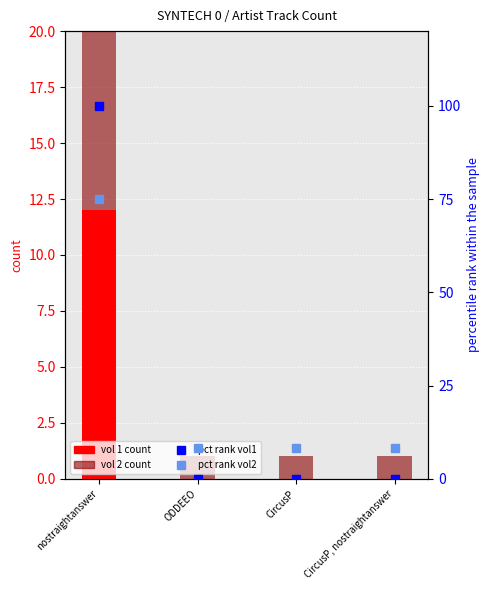

Which category has the lowest value across all series?

ODDEEO